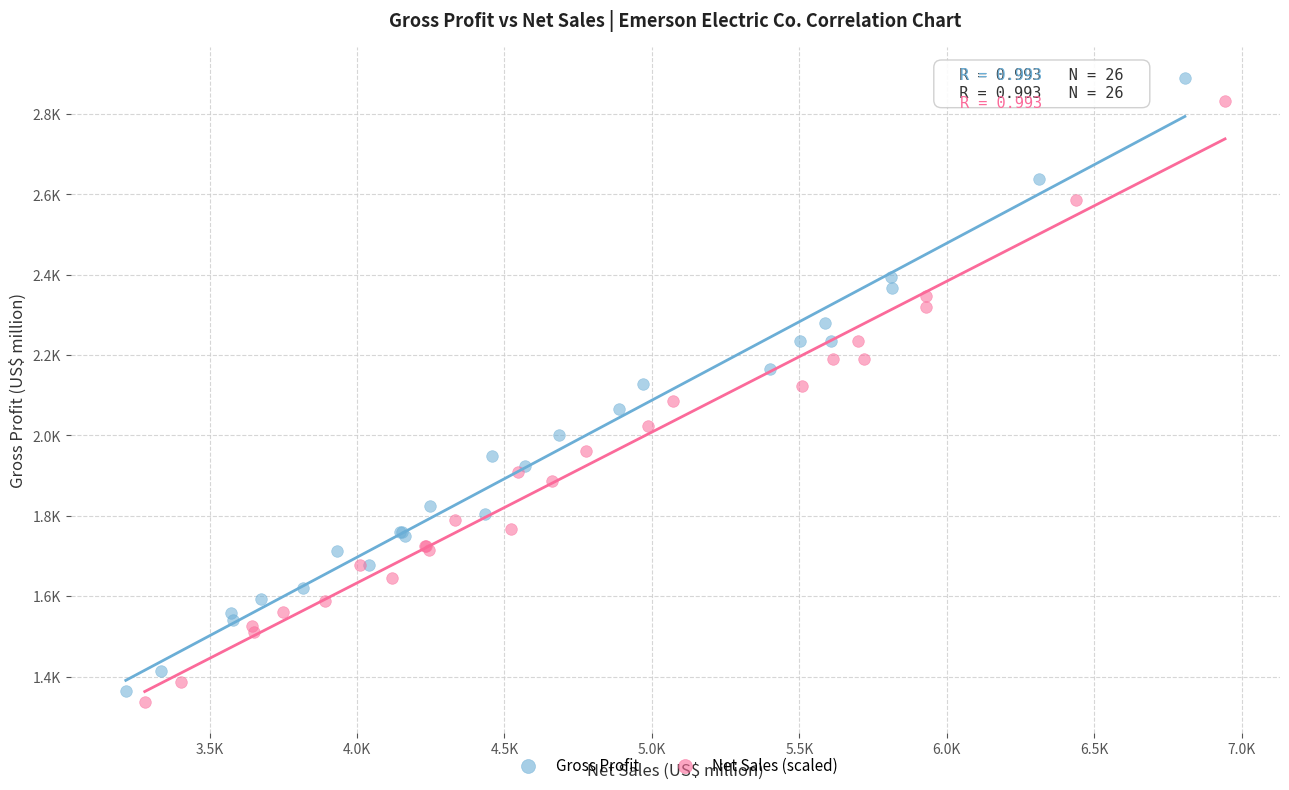

What are all the series names shown in the legend?

Gross Profit, Net Sales (scaled)